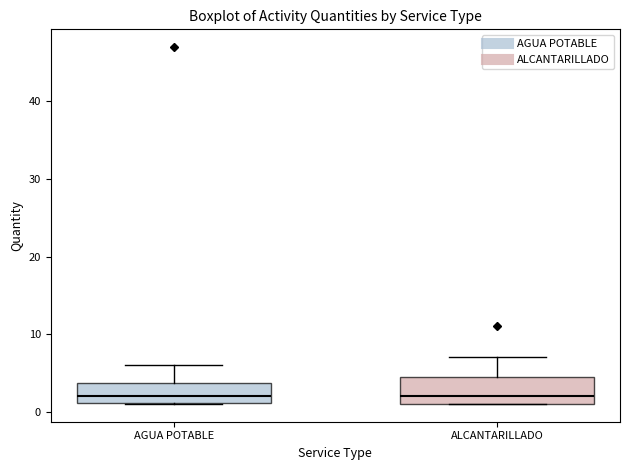

Reading left to right, read every box against the y-axis: the position of its median line, the range the box covers, and the ends of its whiskers. The values are not printed on the chart, so give them approximately, as read against the axis.

AGUA POTABLE: median 2, box 1 to 4, whiskers 1 to 6
ALCANTARILLADO: median 2, box 1 to 5, whiskers 1 to 7